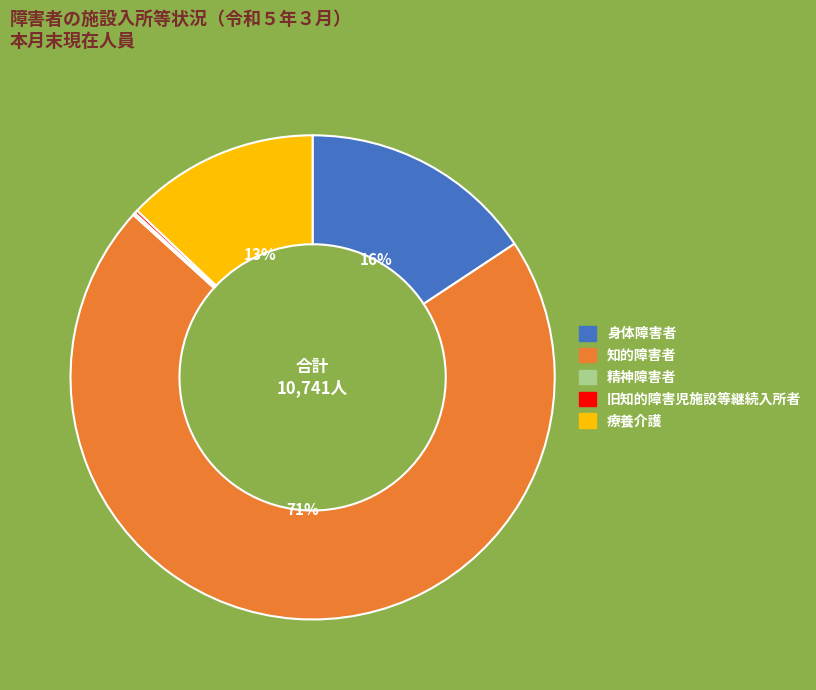

Which slice is the largest?

知的障害者